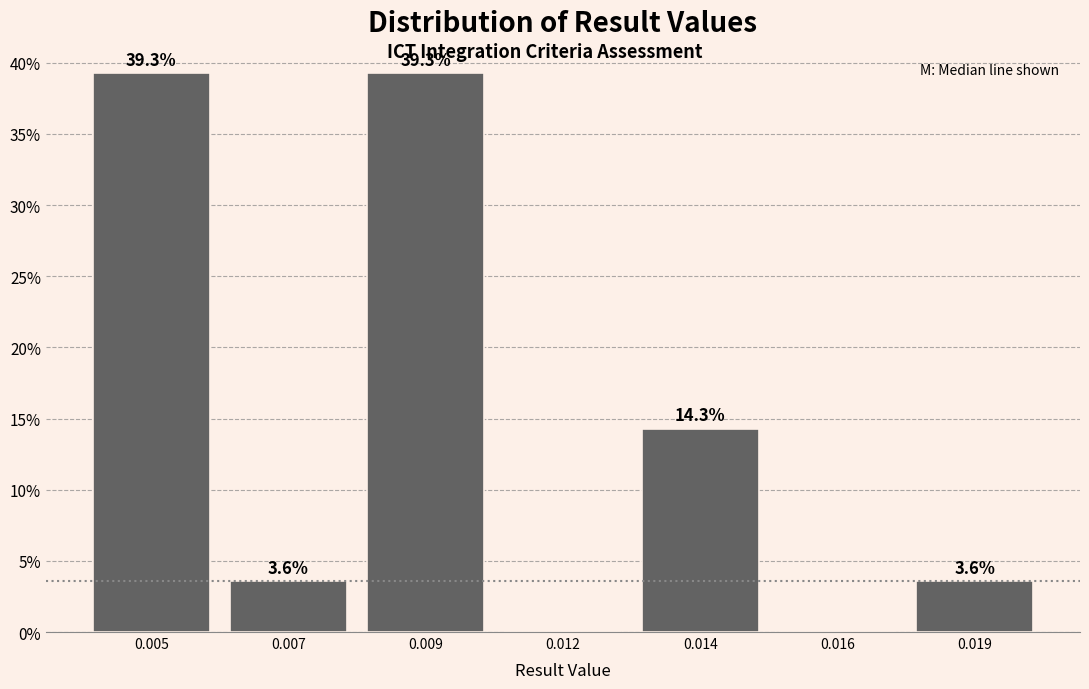

Reading left to right, what are all the values shown in this chart?

0.005=39.3	0.007=3.6	0.009=39.3	0.012=0.0	0.014=14.3	0.016=0.0	0.019=3.6